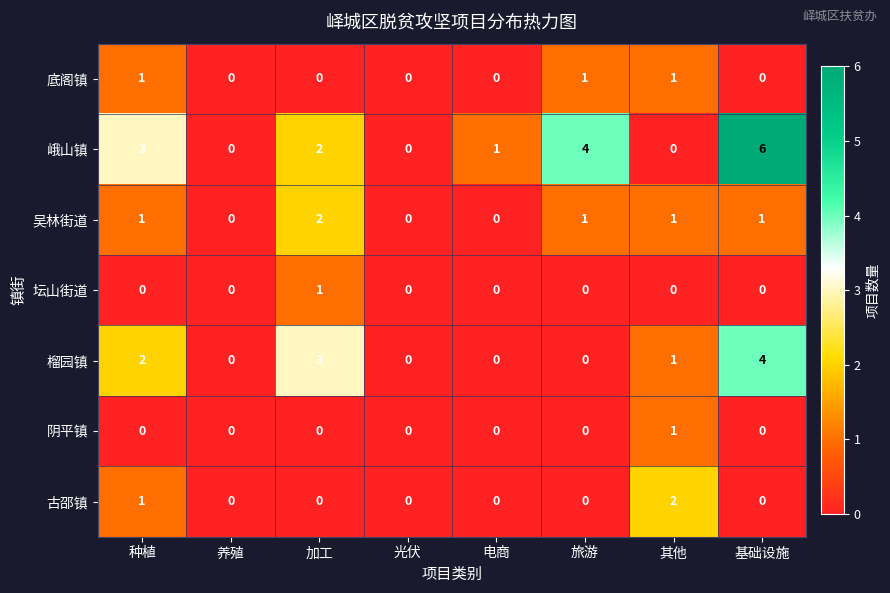

True or false: 古邵镇 has a value of 0 at 基础设施.

True